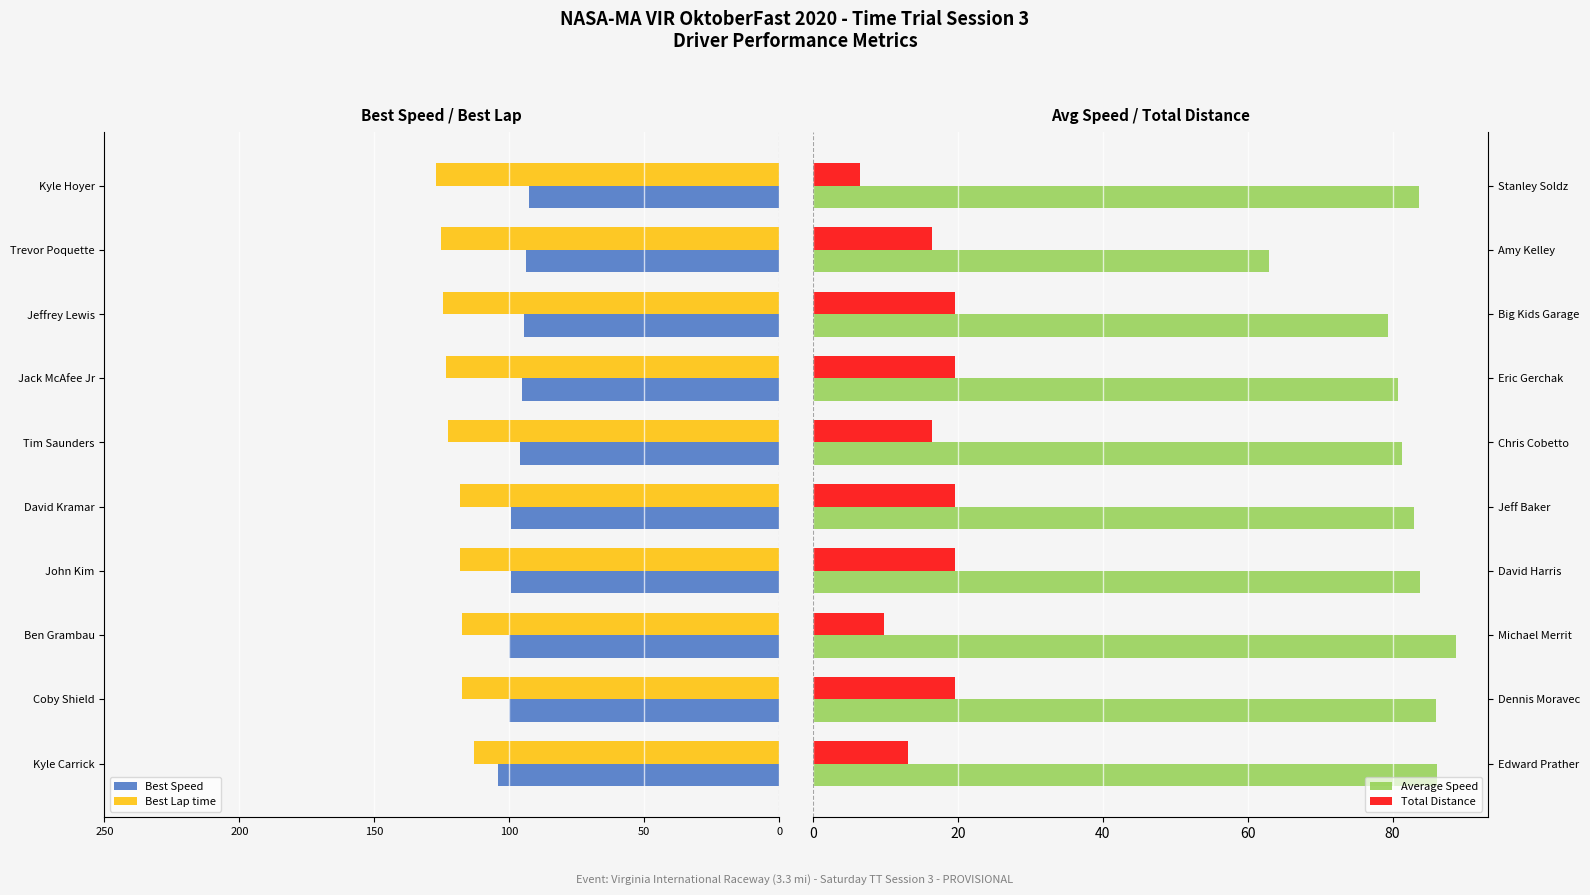

List the series in order of their peak value, highest first.

Average Speed, Total Distance, Best Speed, Best Lap time